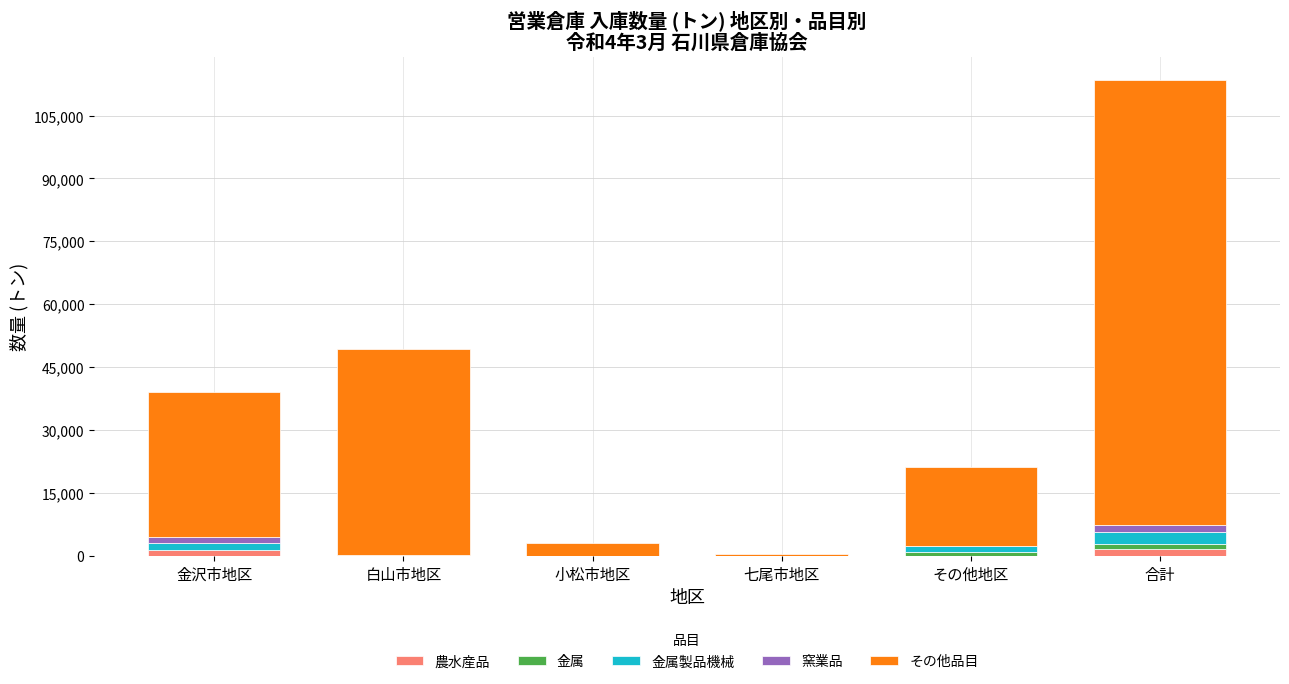

At which category is the sum across all series the highest?

合計